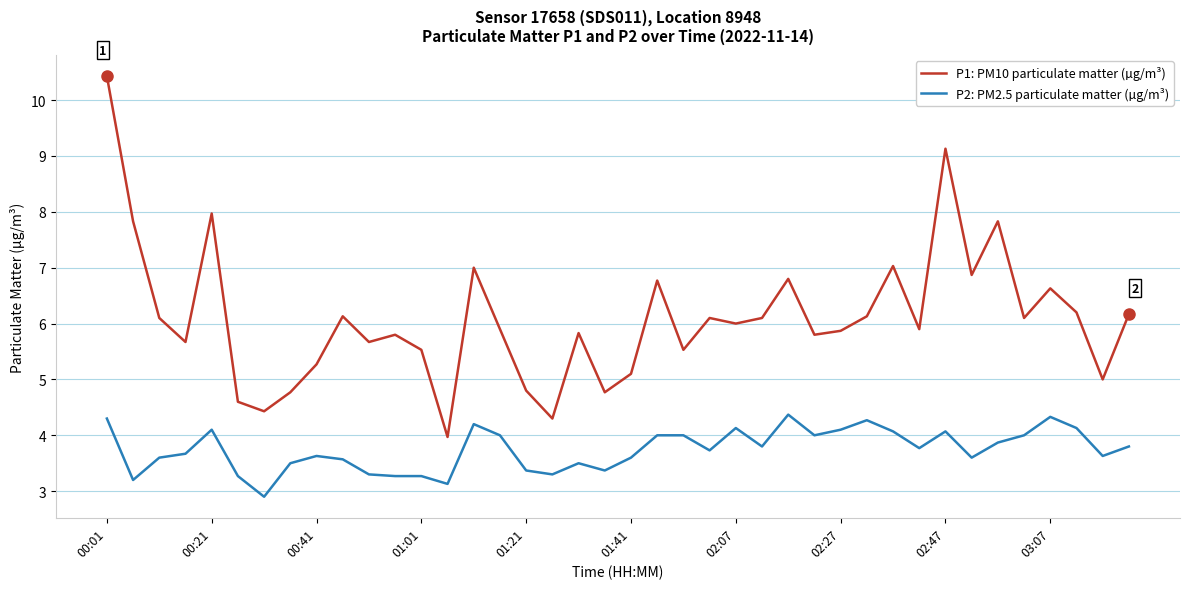

What is the highest value of the P1: PM10 particulate matter (µg/m³) series?

10.4